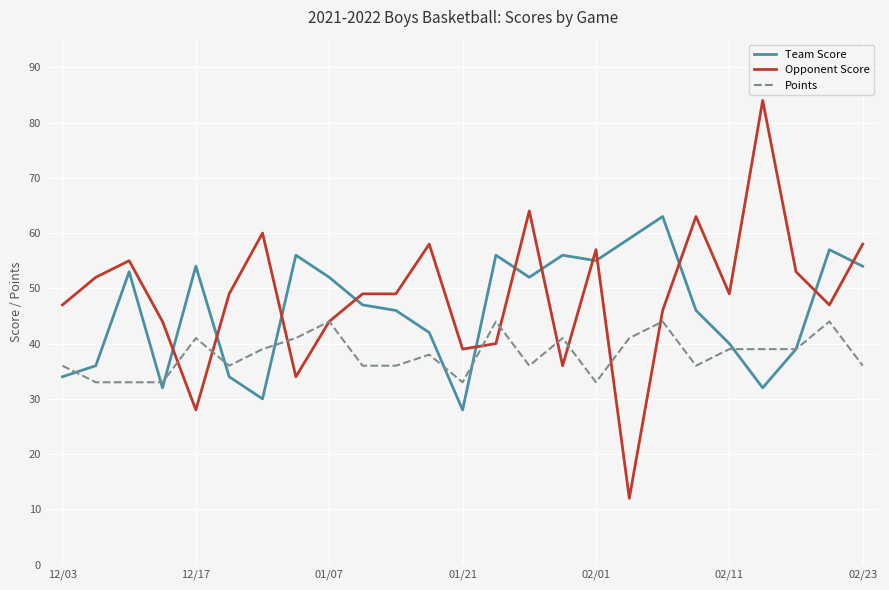

Is this an area chart (filled region under the line)?

No